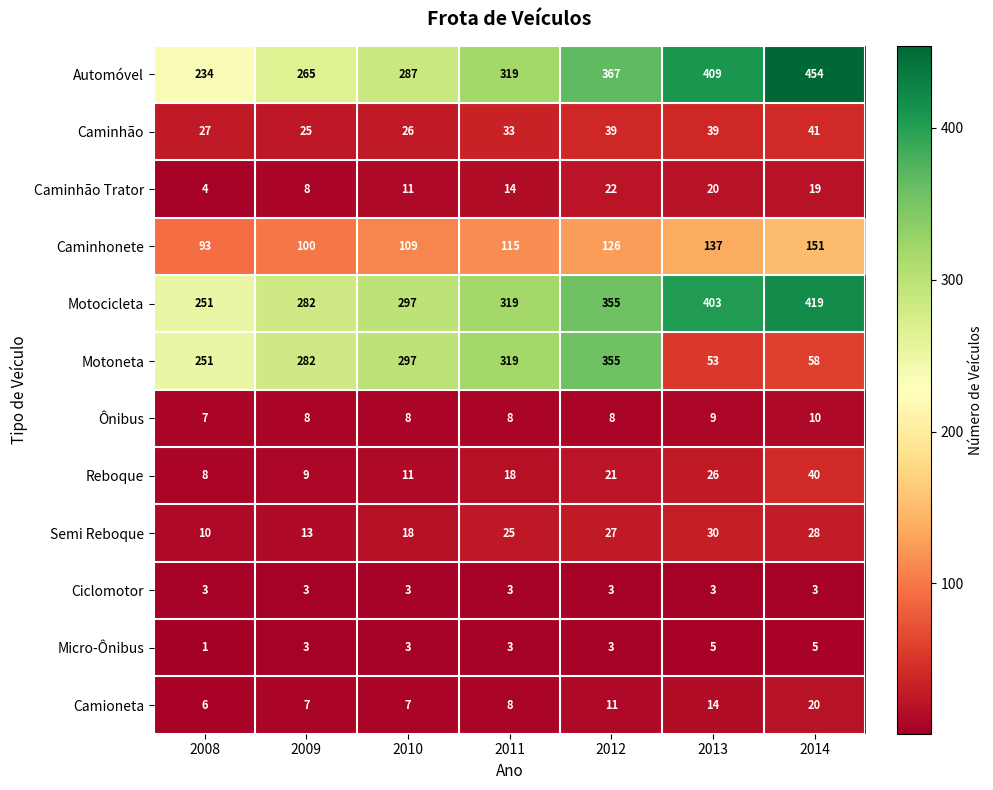

Rank the series by their maximum value, from highest to lowest.

Automóvel, Motocicleta, Motoneta, Caminhonete, Caminhão, Reboque, Semi Reboque, Caminhão Trator, Camioneta, Ônibus, Micro-Ônibus, Ciclomotor